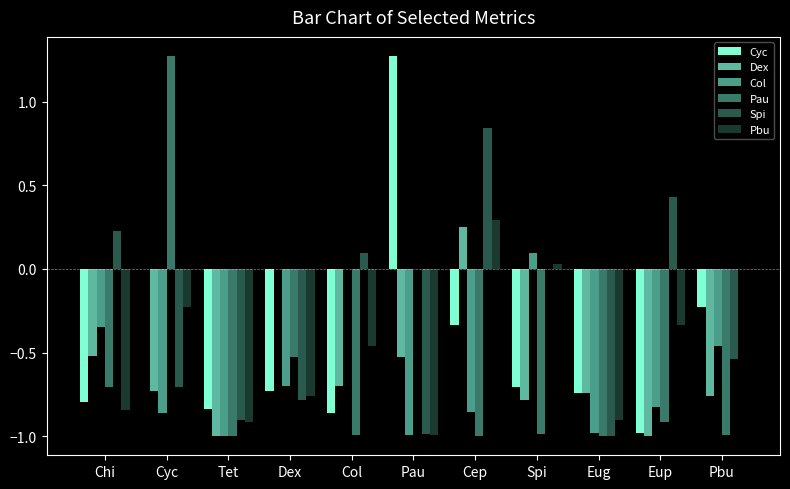

What is the sum of all Col values?

-6.9